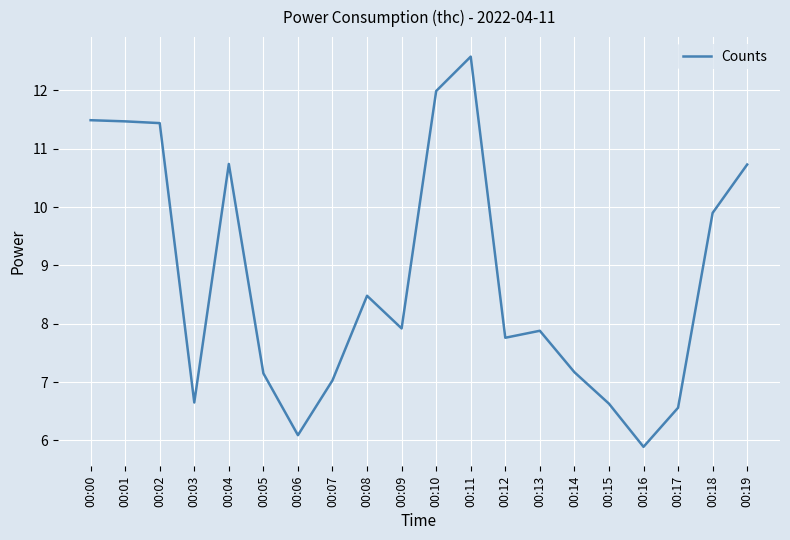

Which has a higher value, 00:03 or 00:06?

00:03